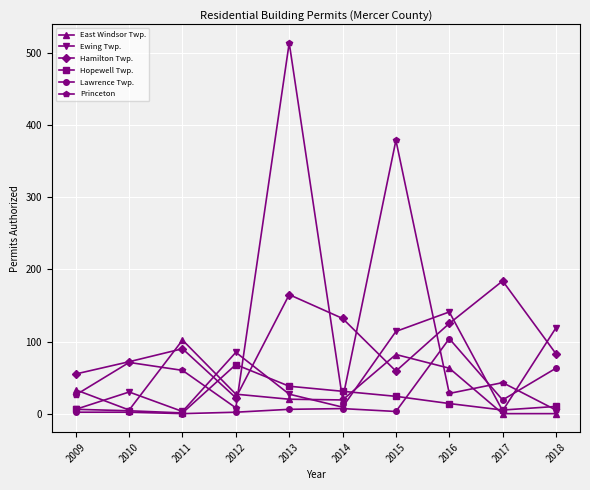

True or false: East Windsor Twp. and Lawrence Twp. cross at least once.

True